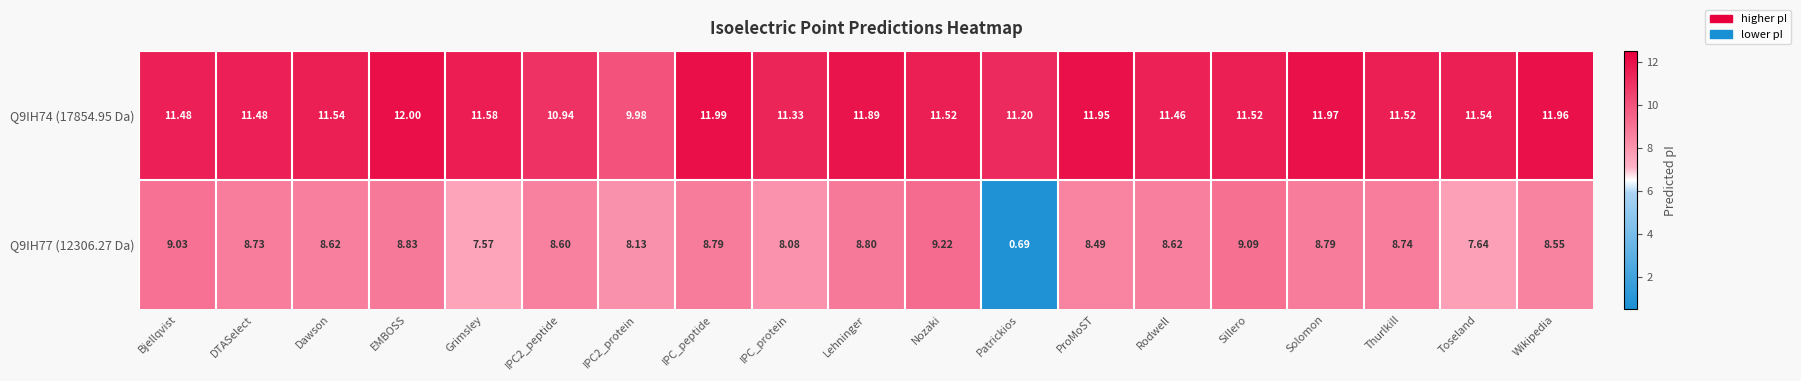

What is the maximum value shown in the chart?

12.0